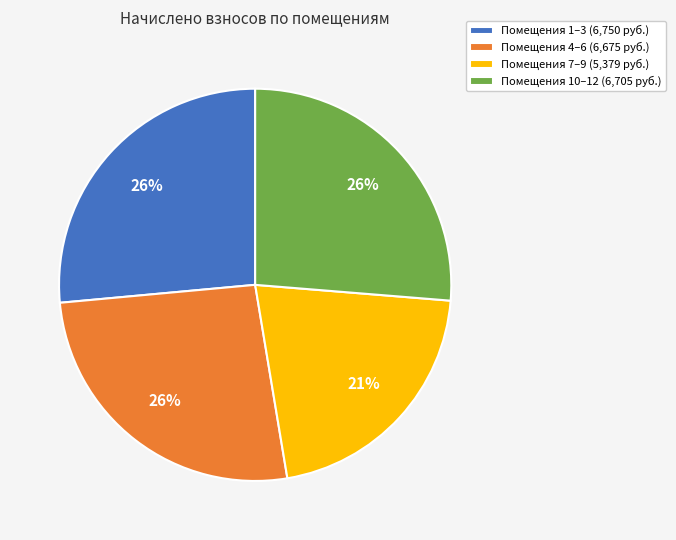

Count the number of slices in the pie.

4